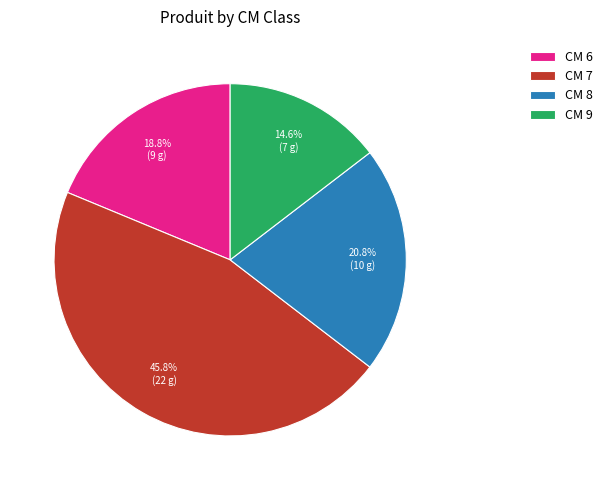

Count the number of slices in the pie.

4